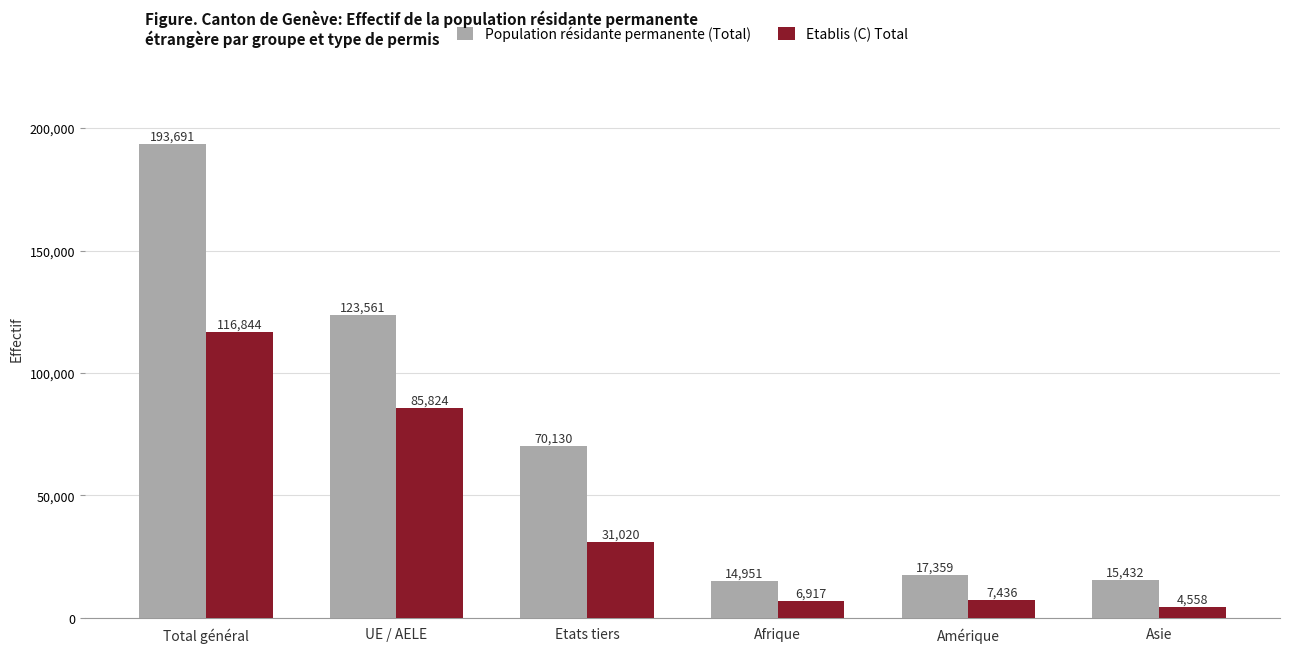

What is the spread (max minus min) of values at UE / AELE?

37737